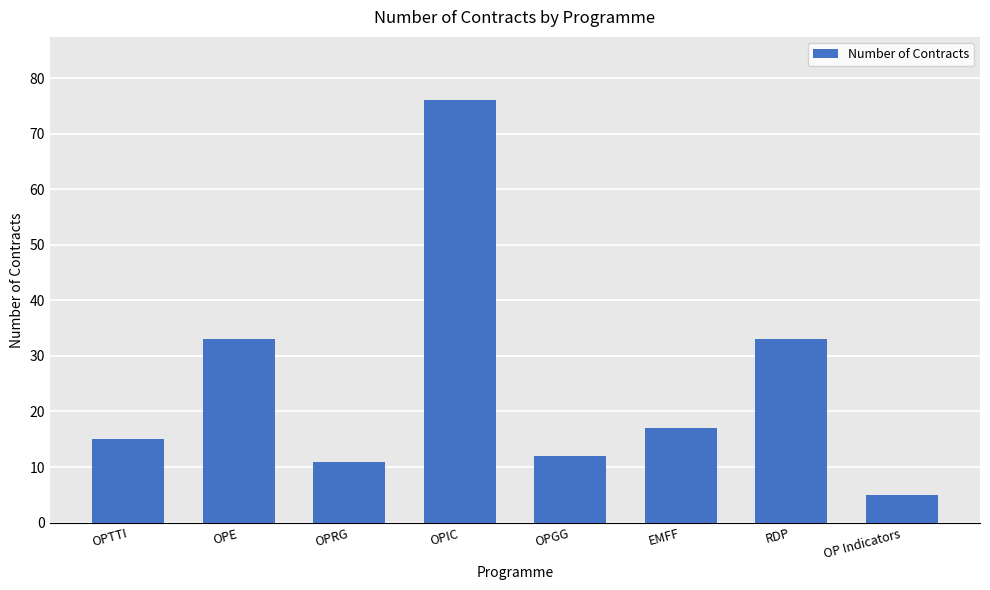

How many categories are shown in the chart?

8